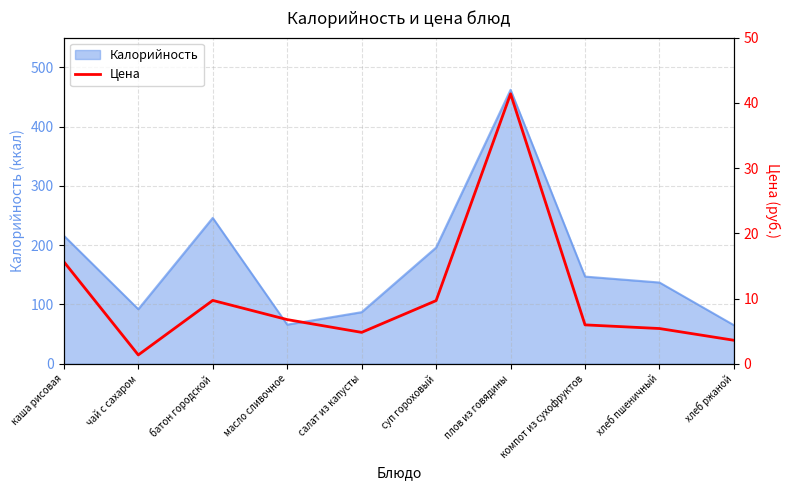

How many points are higher than both their immediate neighbors (excluding endpoints)?

2